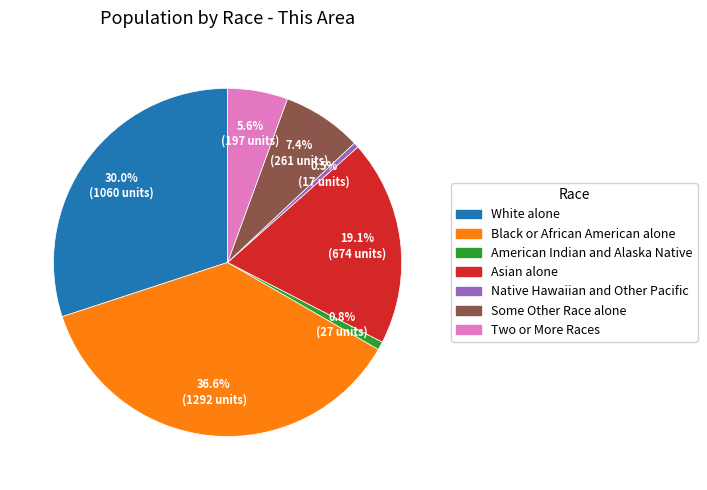

How much of the chart is everything except American Indian and Alaska Native?

99.2%